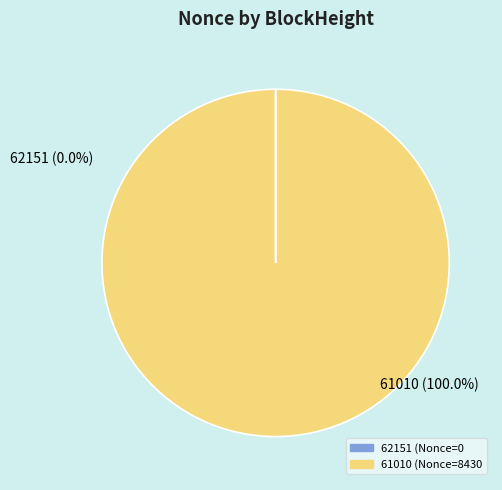

Which category accounts for the majority?

61010